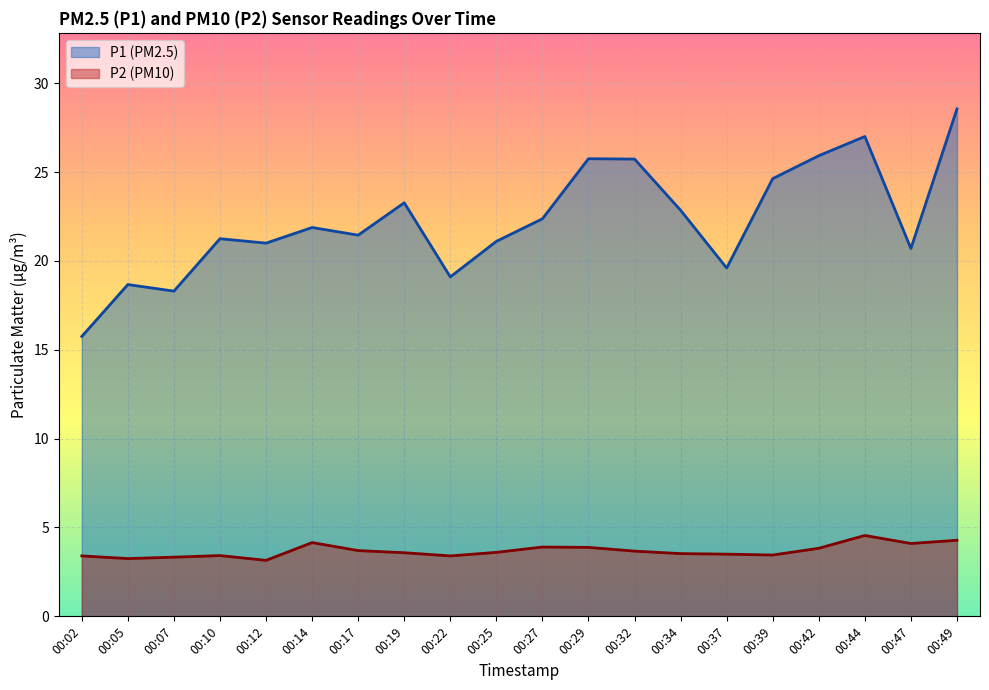

What is the difference between the P2 values at 00:22 and 00:49?

0.9